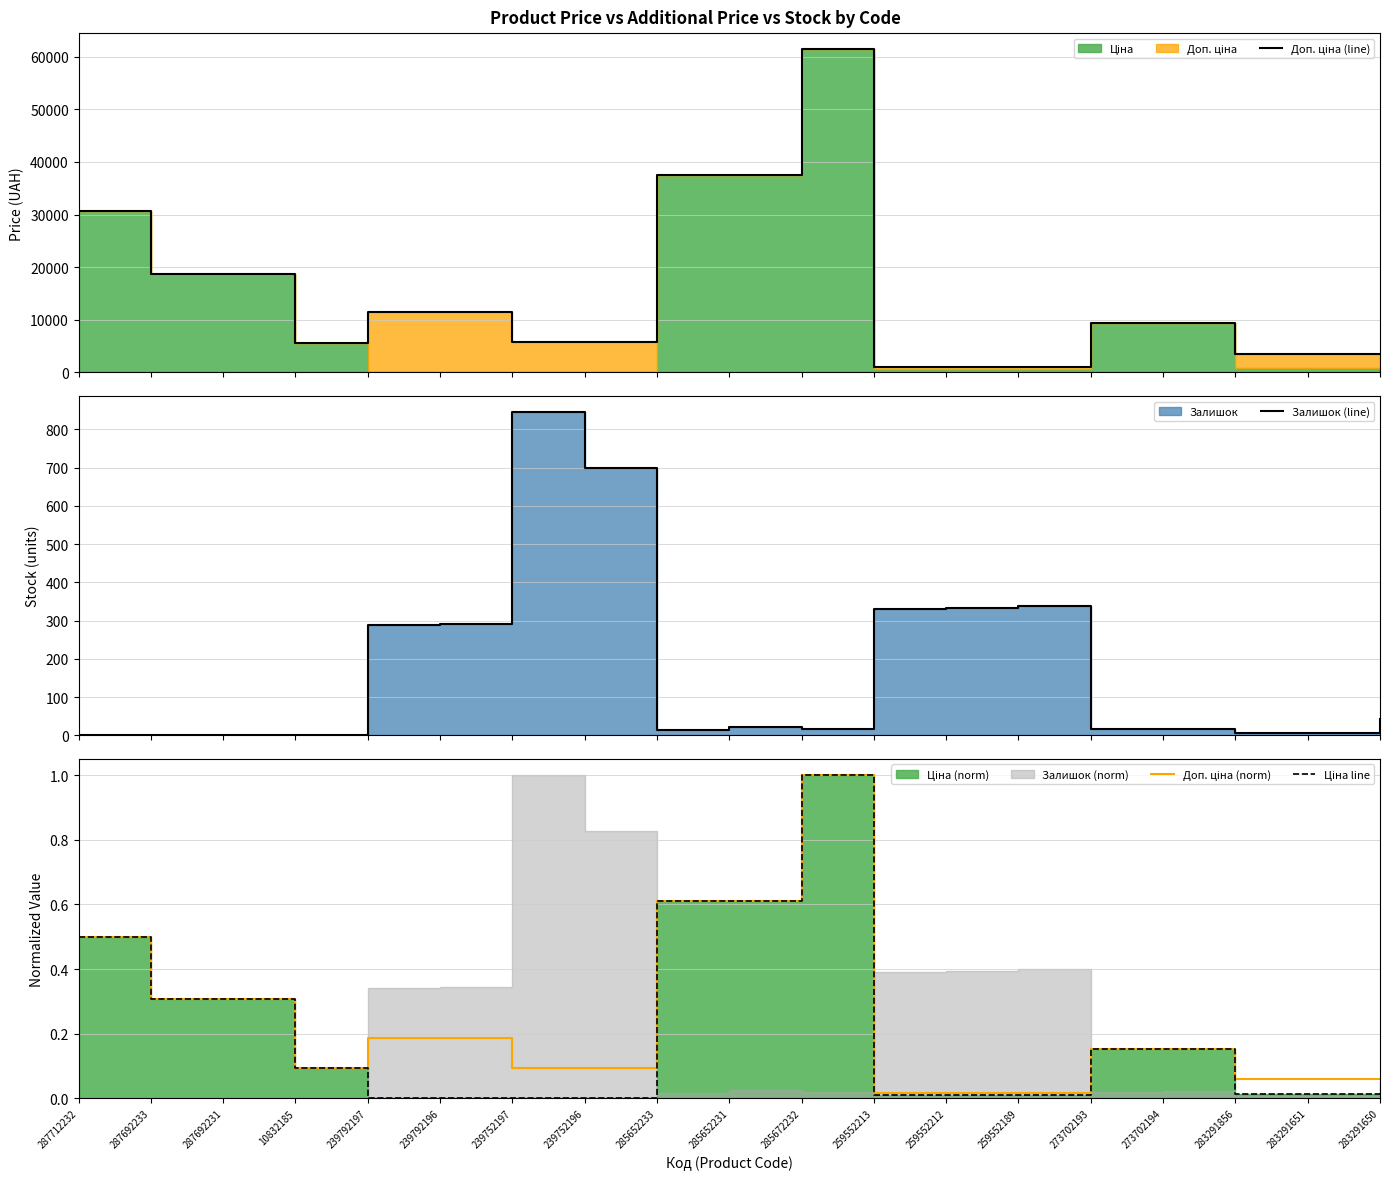

Rank the categories by Ціна line value from lowest to highest.

239752197, 239752196, 239792197, 239792196, 259552213, 259552212, 259552189, 283291856, 283291651, 283291650, 10832185, 273702193, 273702194, 287692233, 287692231, 287712232, 285652233, 285652231, 285672232